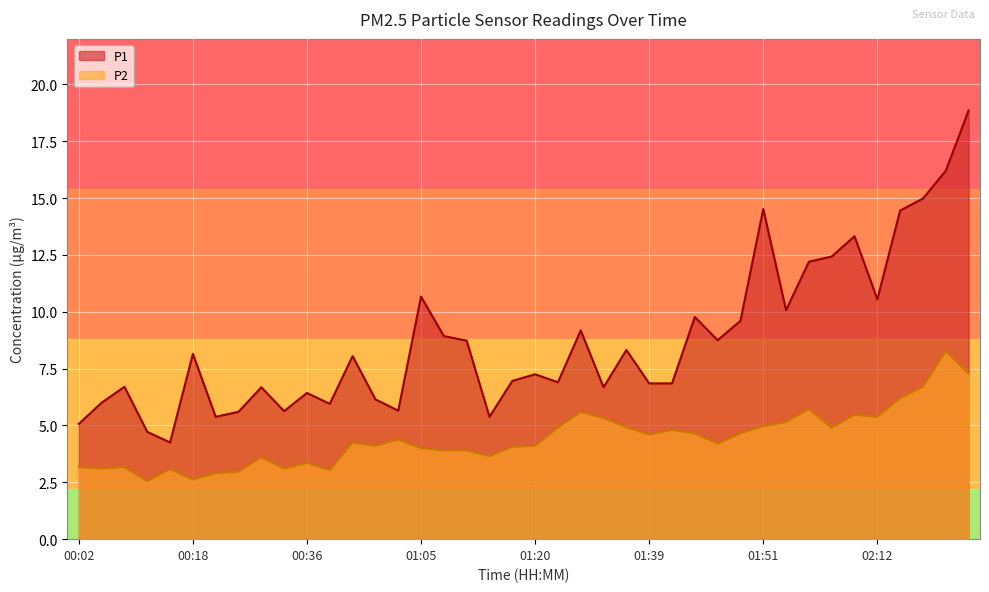

Rank the series at 01:15 from lowest to highest value.

P2, P1